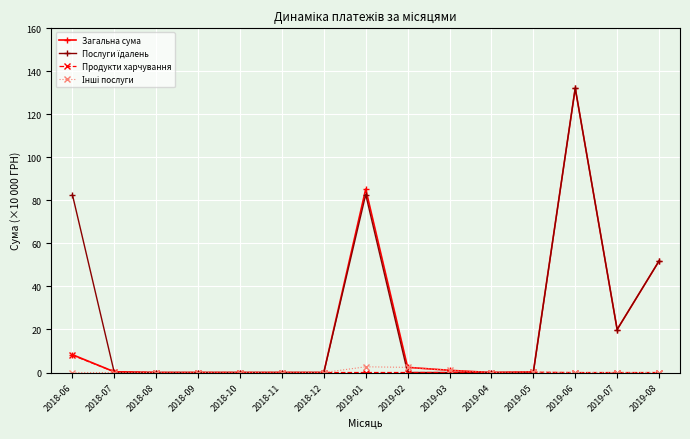

True or false: Загальна сума has a value of 33.9 at 2019-08.

False